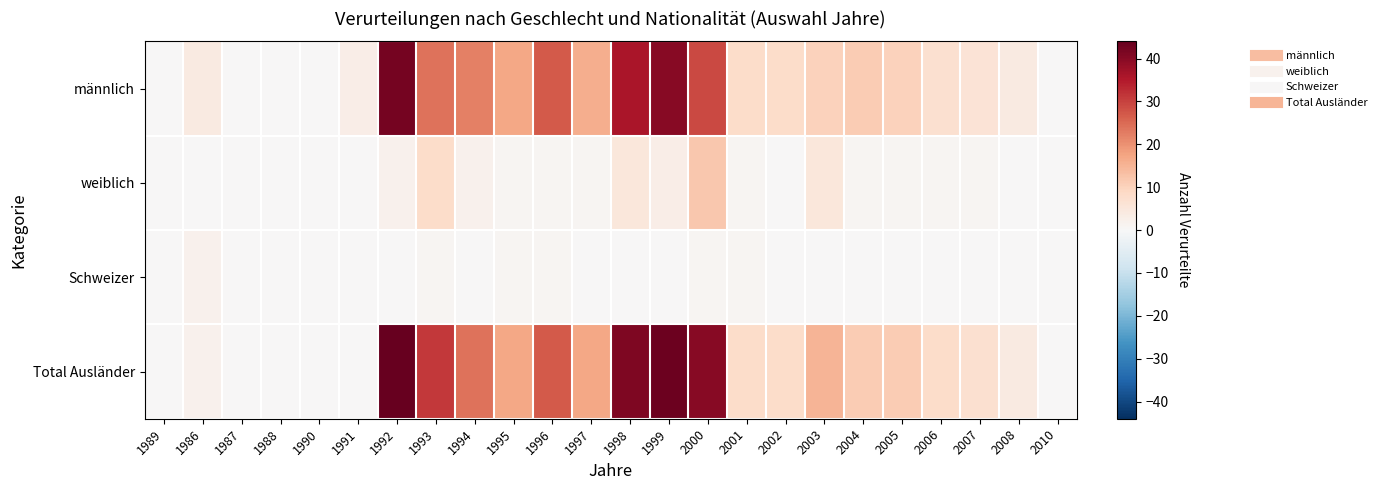

Which has a higher value, 2000 or 2005?

2000